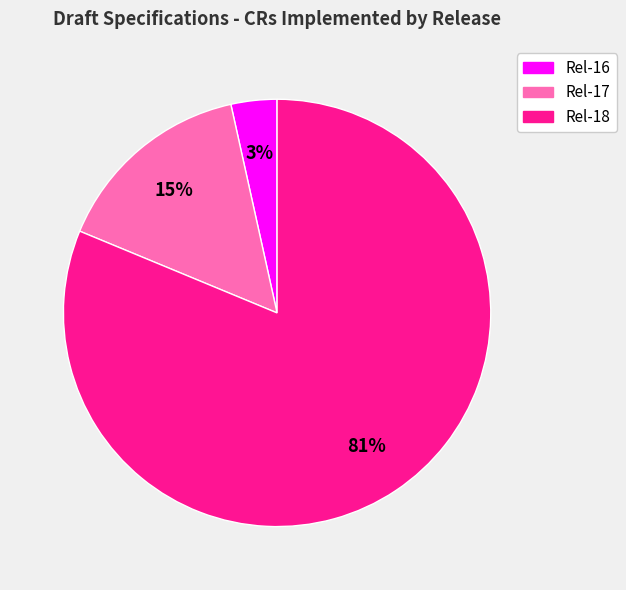

What is the smallest slice in the pie chart?

Rel-16